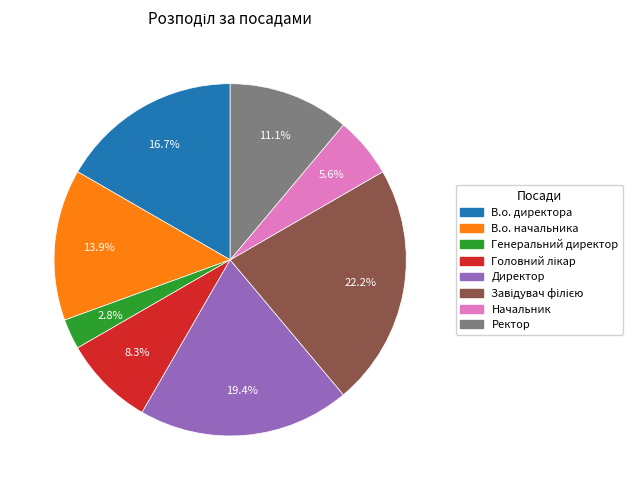

Between В.о. директора and В.о. начальника, which is larger?

В.о. директора